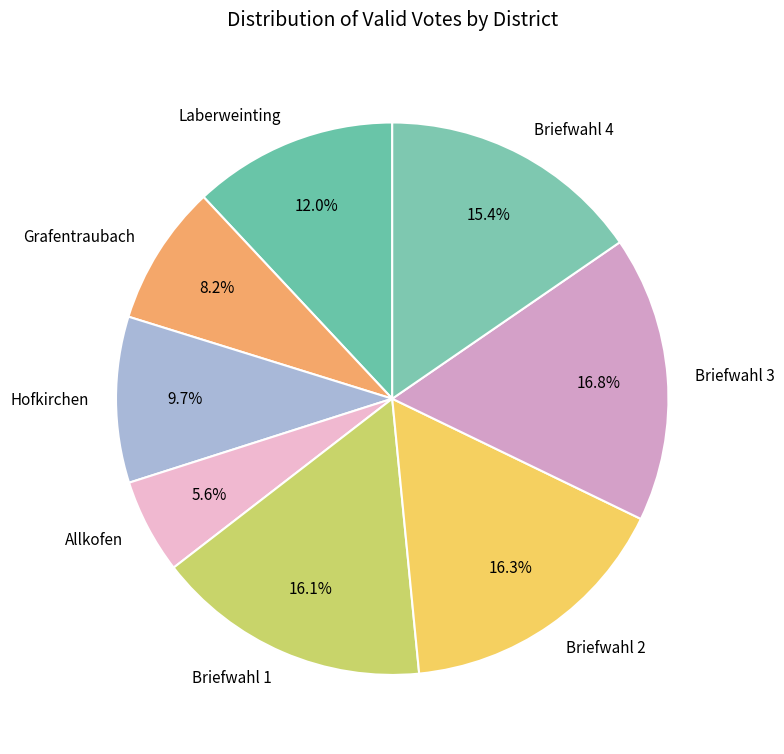

To the nearest percent, what is the difference between the largest and smallest slice percentages?

11%